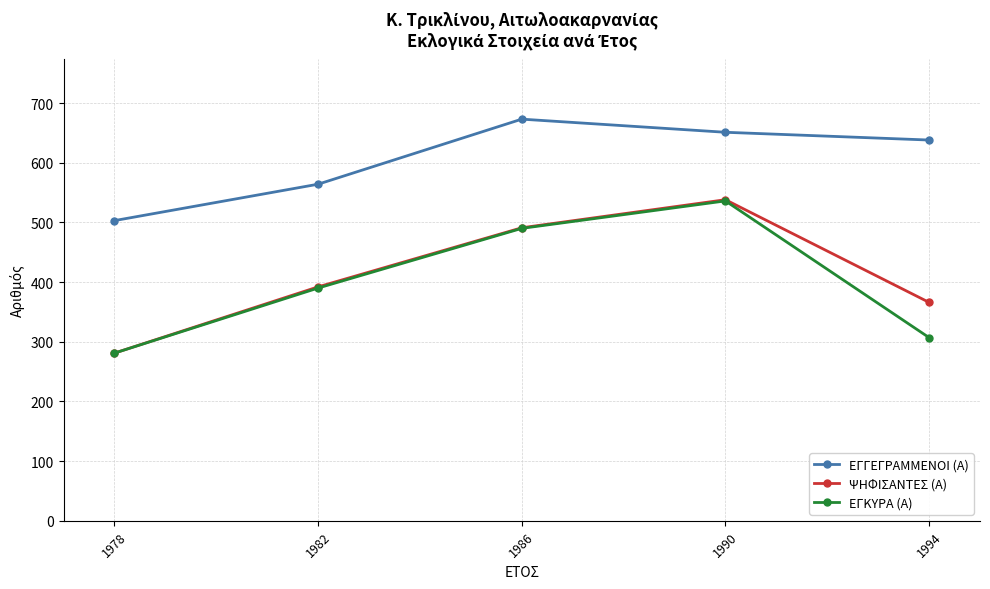

Reading left to right, extract all data points from this chart.

ΕΓΓΕΓΡΑΜΜΕΝΟΙ (Α): 503	564	673	651	638
ΨΗΦΙΣΑΝΤΕΣ (Α): 281	392	491	538	366
ΕΓΚΥΡΑ (Α): 281	390	490	536	307